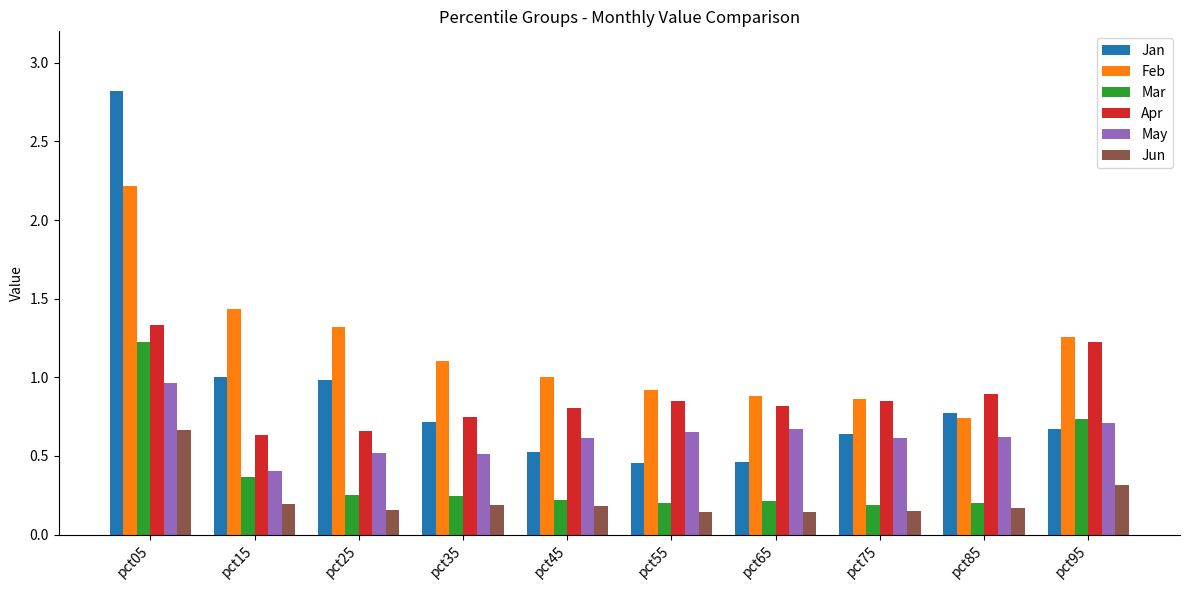

True or false: May has a value of 0.8 at pct25.

False